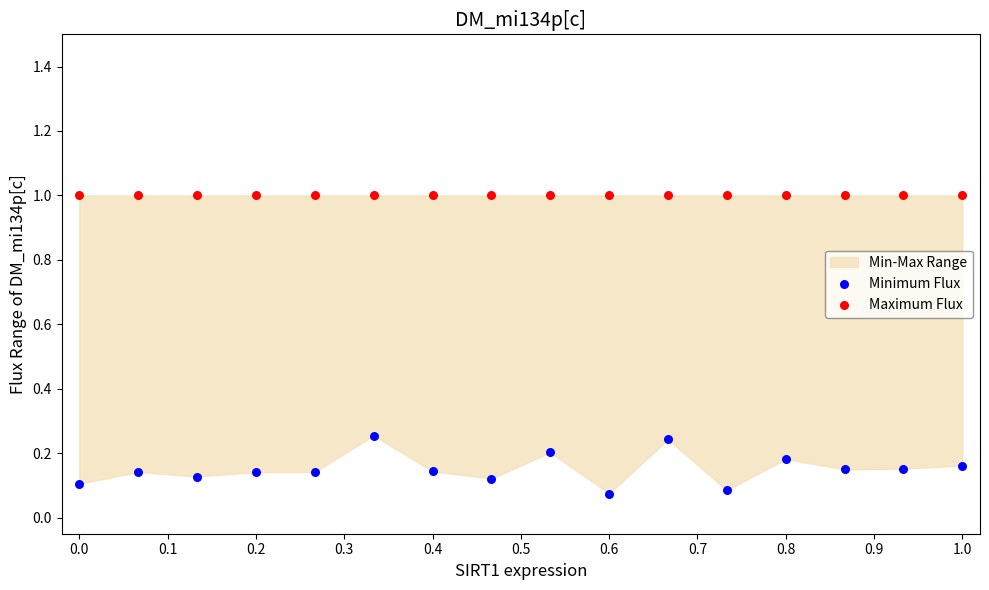

Which series contains the lowest Y value?

Minimum Flux